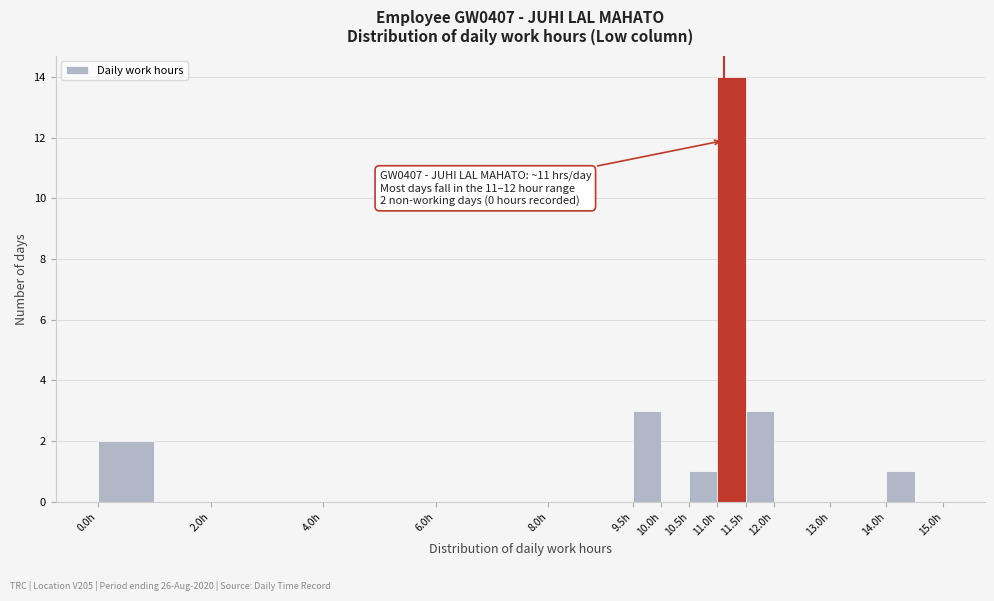

Which range on the x-axis has the tallest bar?

11.0 to 11.5